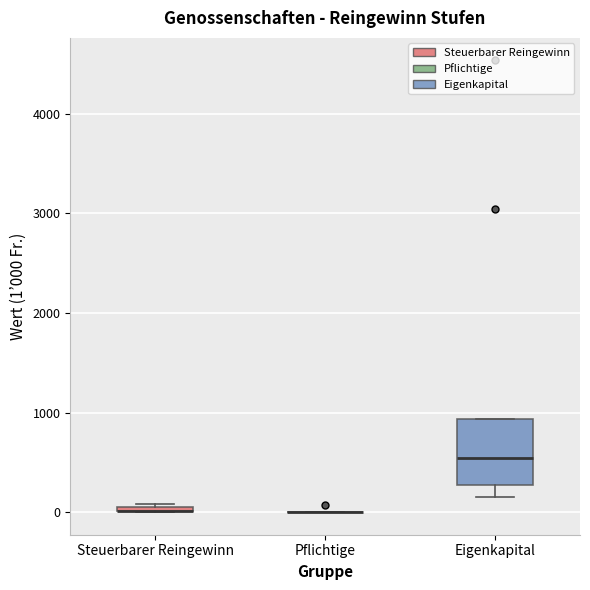

Where is the upper edge of the box for Eigenkapital on the y-axis? The values are not printed on the chart, so give them approximately, as read against the axis.

900